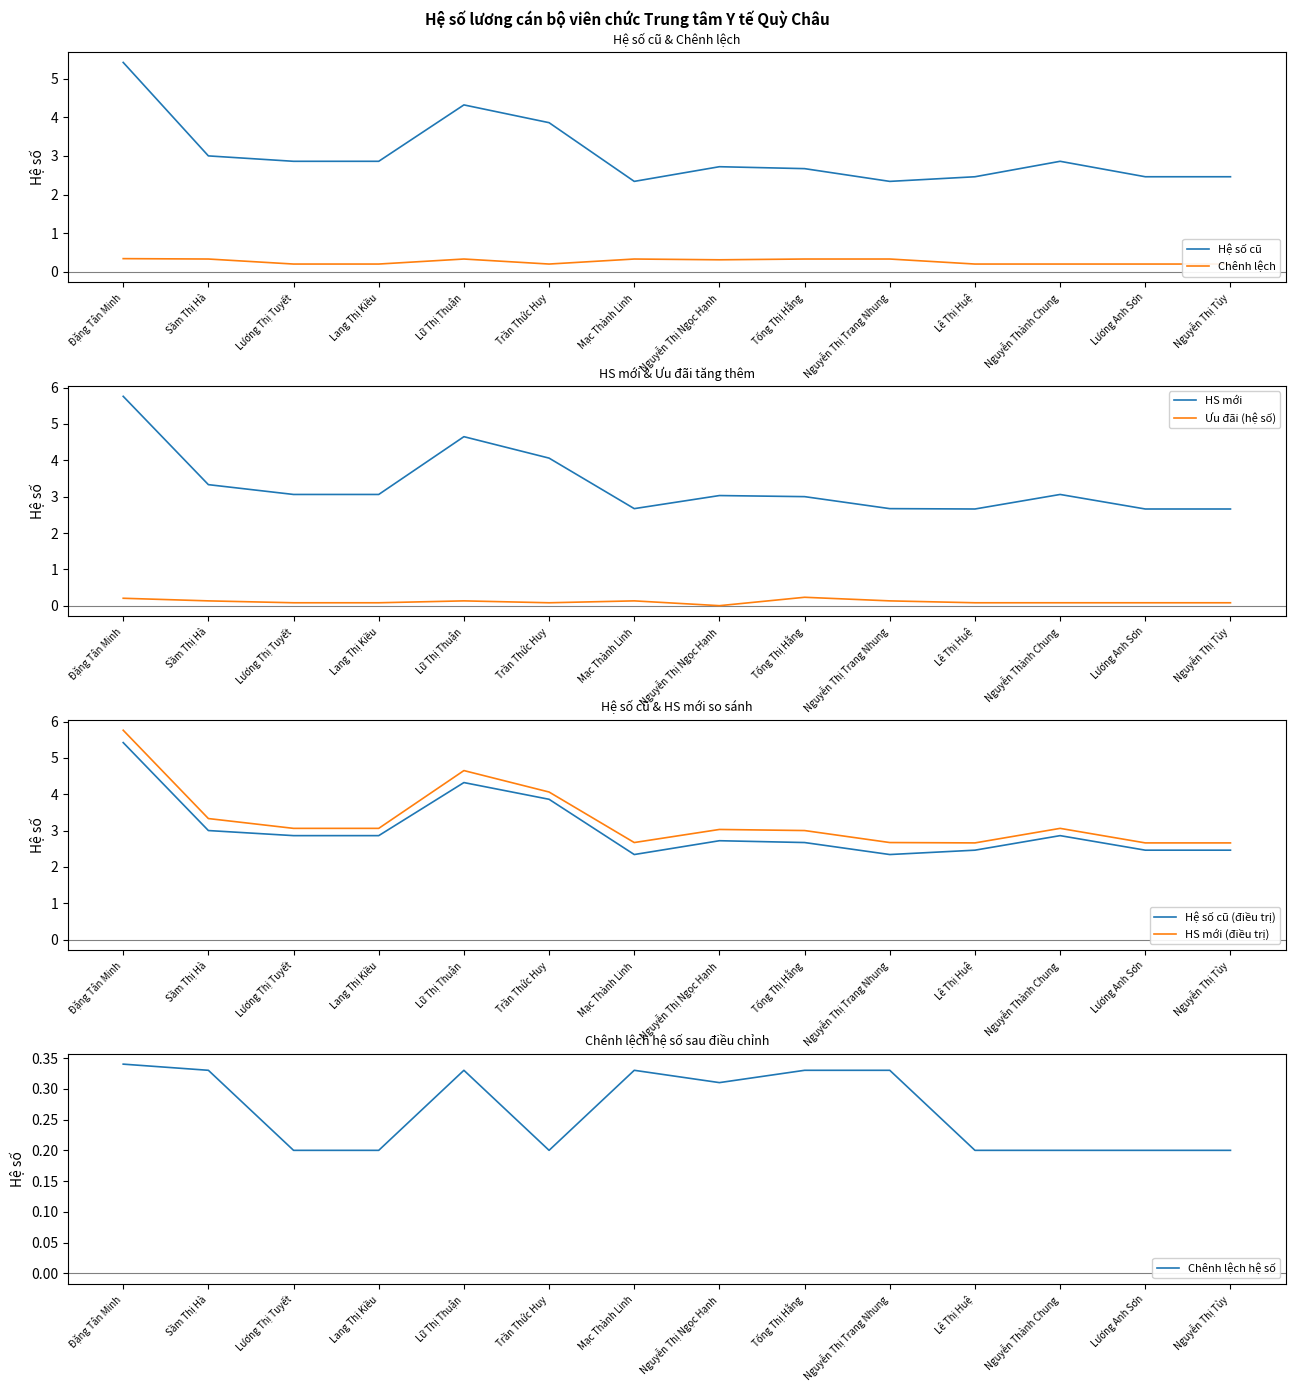

At which label does Hệ số cũ reach its peak?

Đặng Tân Minh